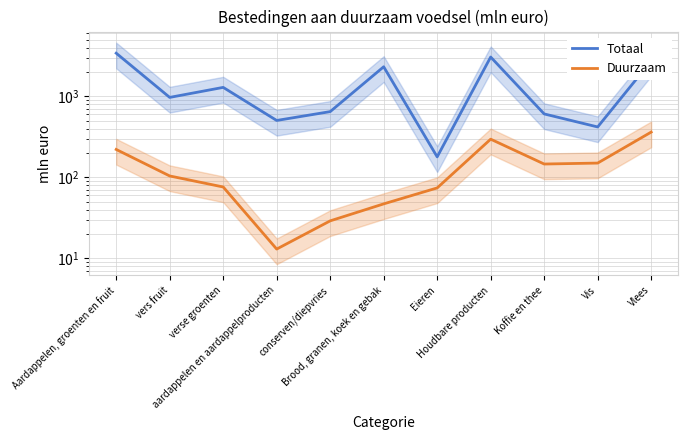

What is the average value of the Duurzaam series?

138